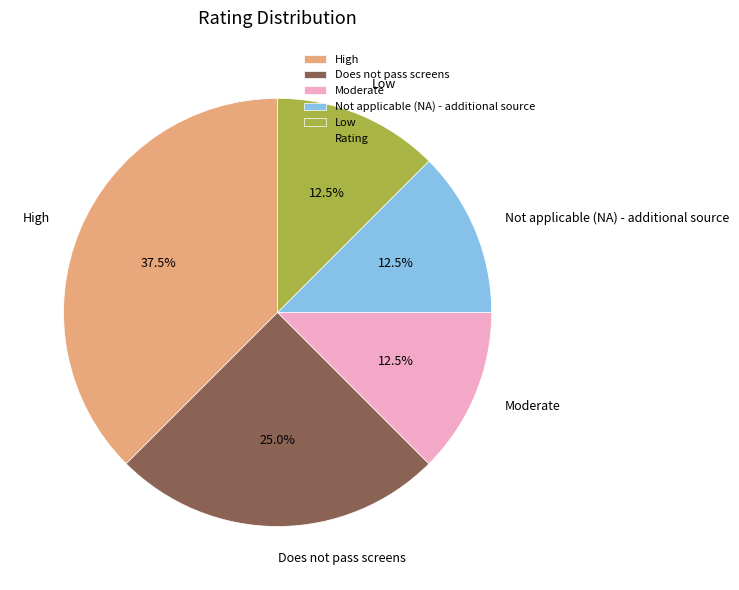

Which category has the biggest portion of the pie?

High